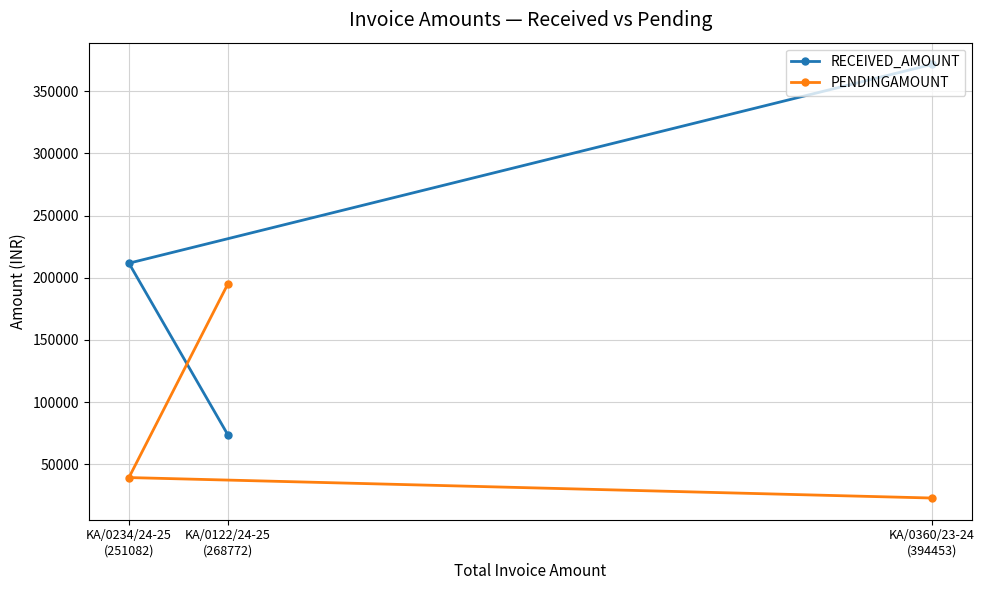

Reading left to right, transcribe all the data shown in this chart.

RECEIVED_AMOUNT: KA/0234/24-25
(251082)=211702.0	KA/0122/24-25
(268772)=73477.9	KA/0360/23-24
(394453)=371533.3
PENDINGAMOUNT: KA/0234/24-25
(251082)=39380.0	KA/0122/24-25
(268772)=195294.1	KA/0360/23-24
(394453)=22919.7